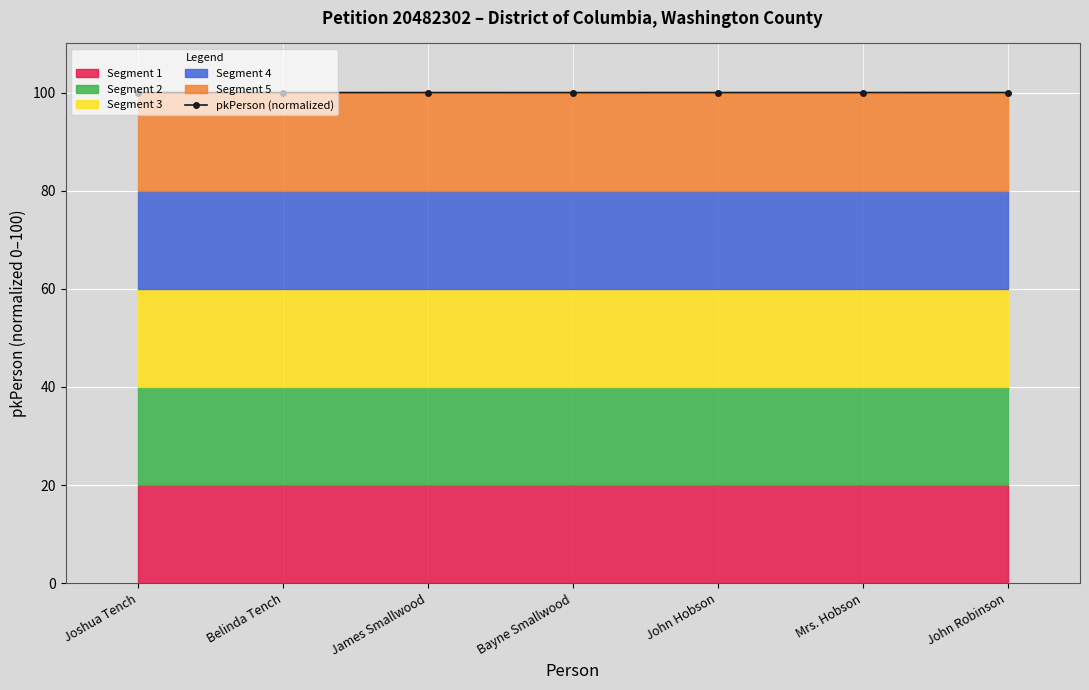

What is the greatest value displayed?

100.0